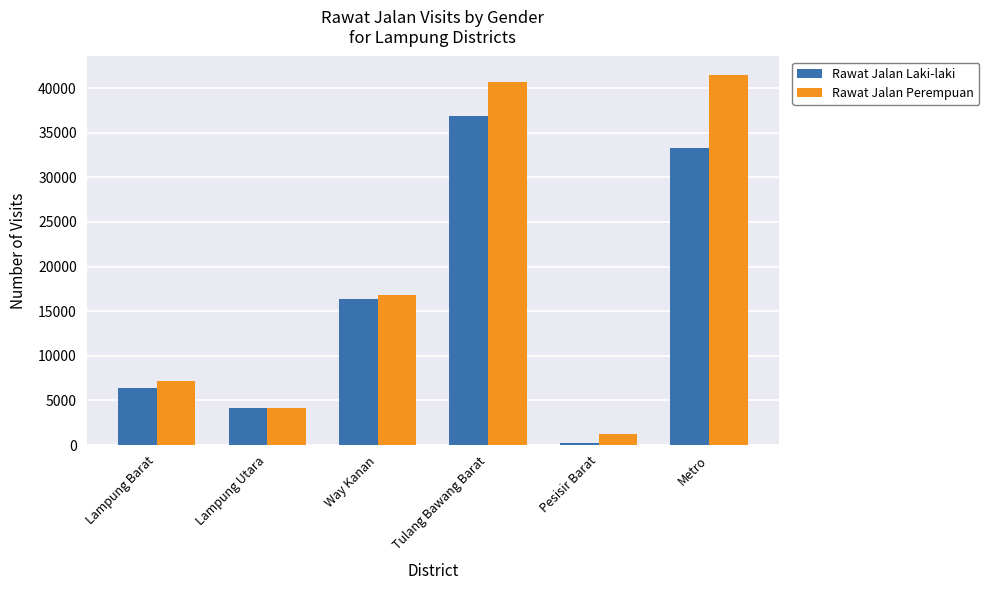

What is the approximate value of Rawat Jalan Laki-laki at Lampung Barat, to the nearest 50?

6400